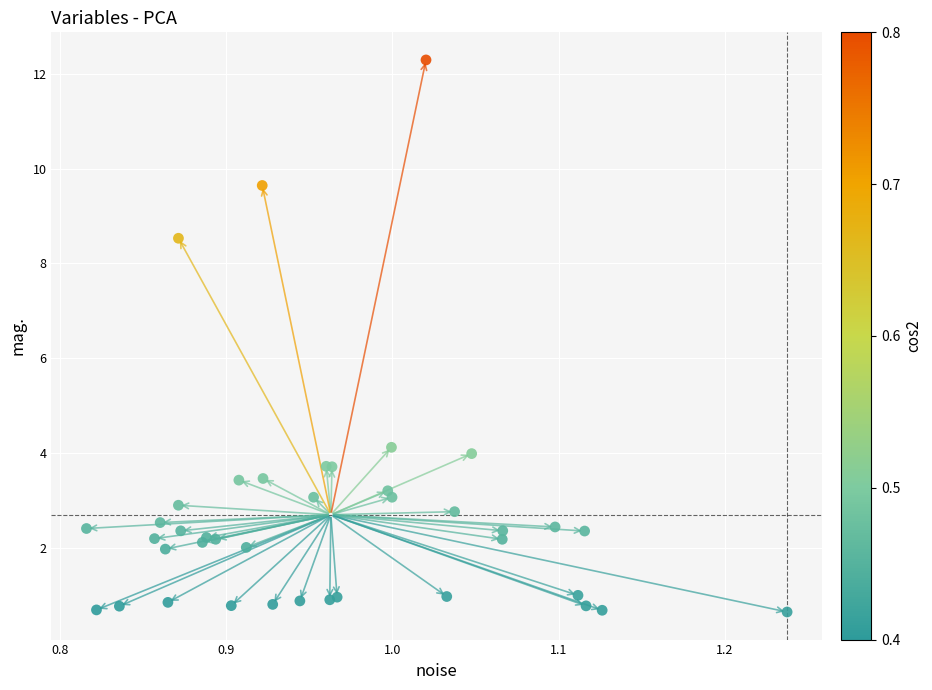

What Y value in the scatter plot is closest to 6?

4.1